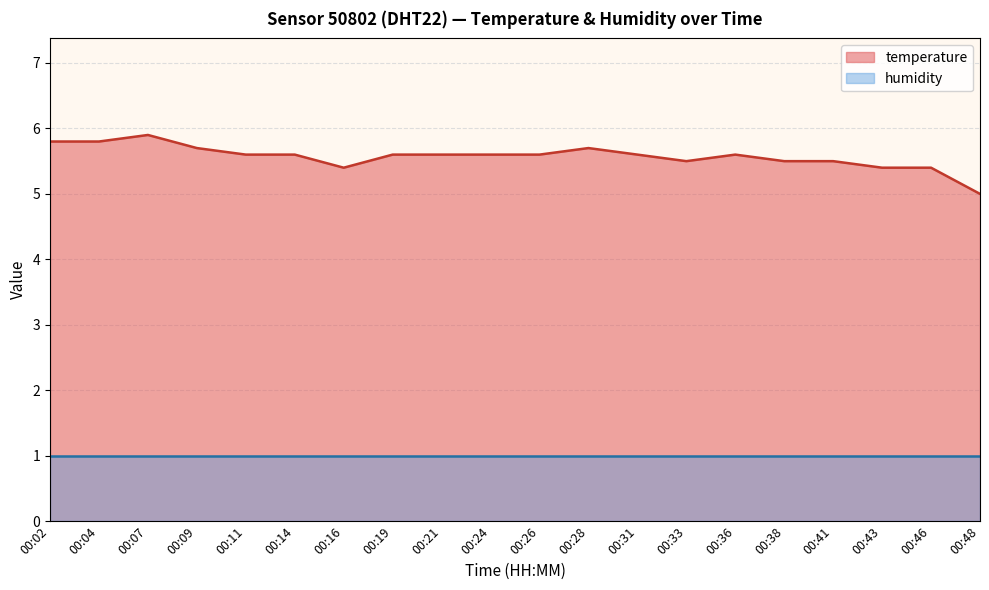

Which has a higher value, 00:14 or 00:31?

00:14